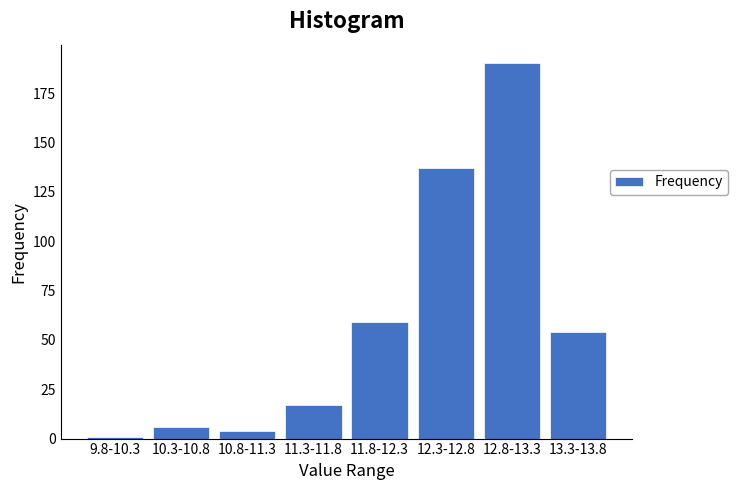

Reading left to right, list all the values displayed in this chart.

1	6	4	17	59	137	190	54